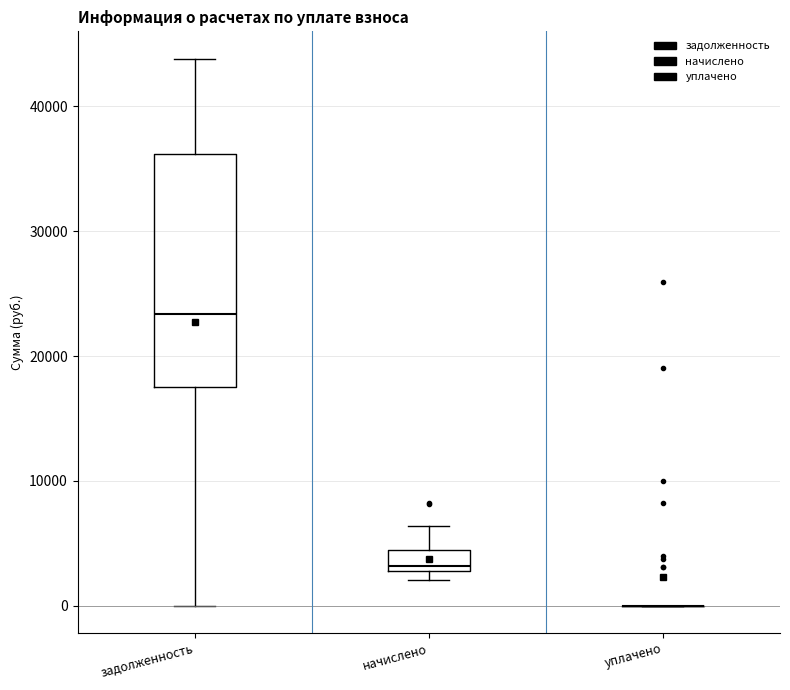

Comparing the boxes themselves (not the whiskers), which one is the tallest?

задолженность